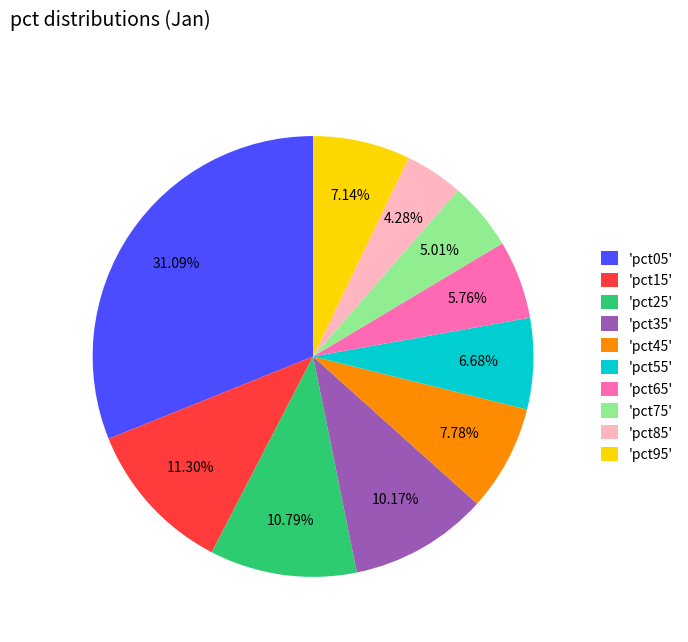

Is there any slice that represents more than half of the pie?

No